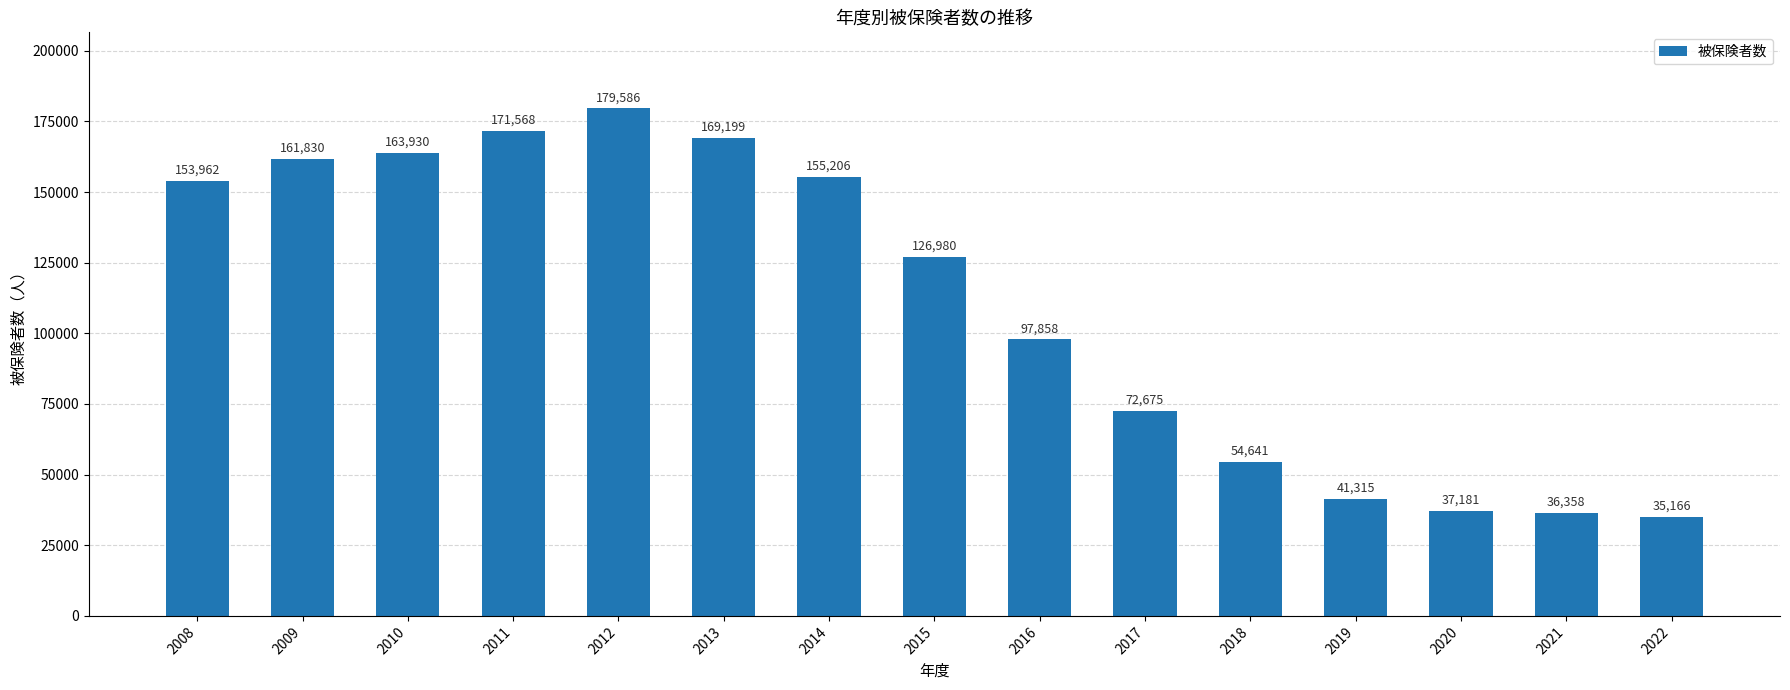

List the labels in order of value, smallest first.

2022, 2021, 2020, 2019, 2018, 2017, 2016, 2015, 2008, 2014, 2009, 2010, 2013, 2011, 2012